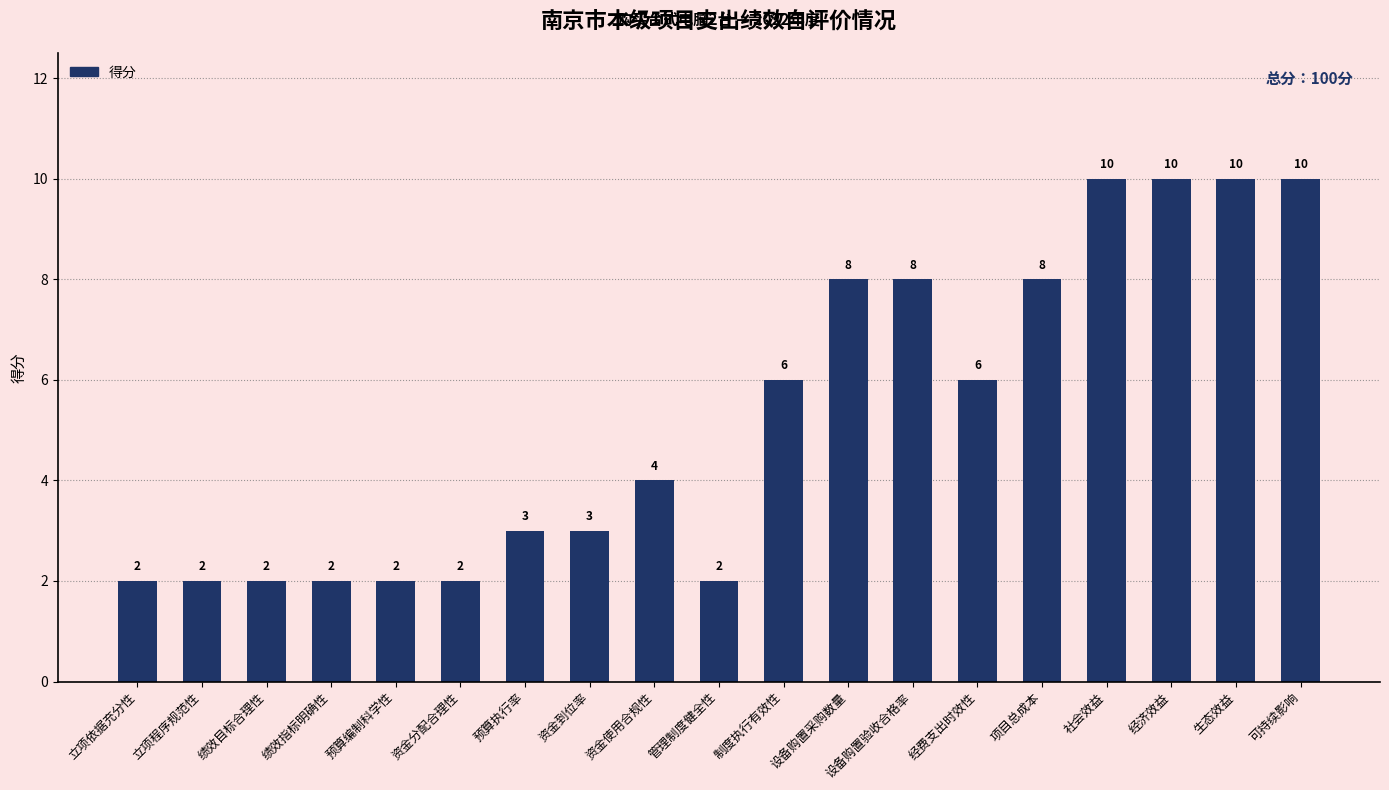

Between 经费支出时效性 and 资金到位率, which is larger?

经费支出时效性